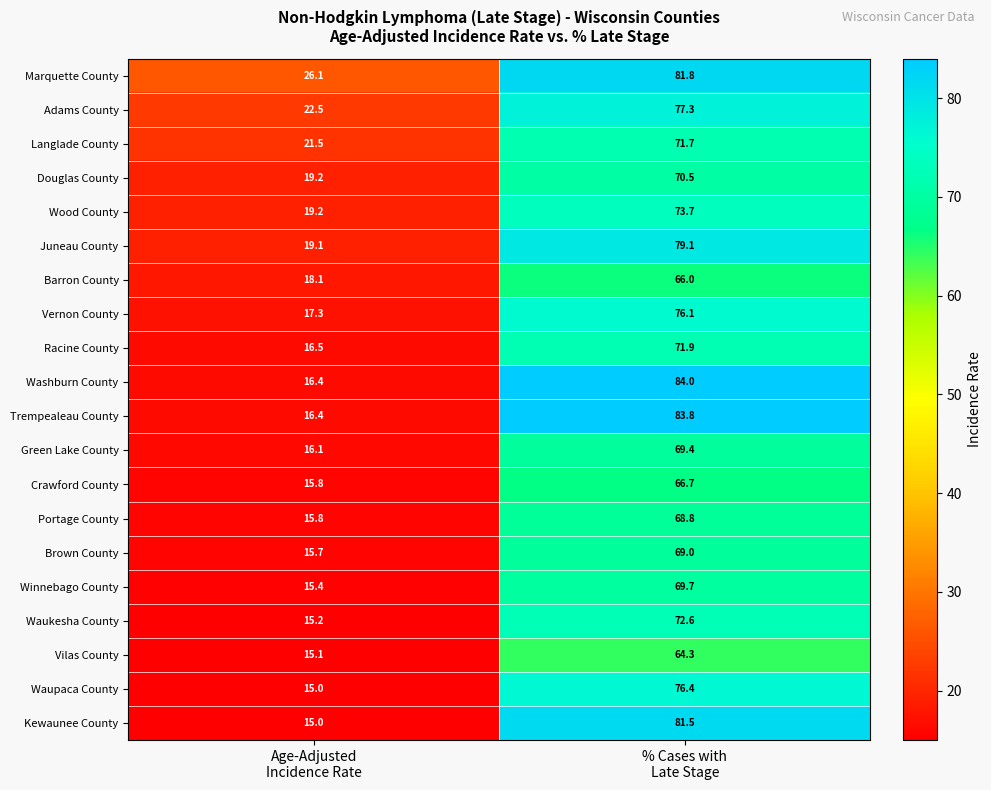

What is the minimum value for Vernon County?

17.3